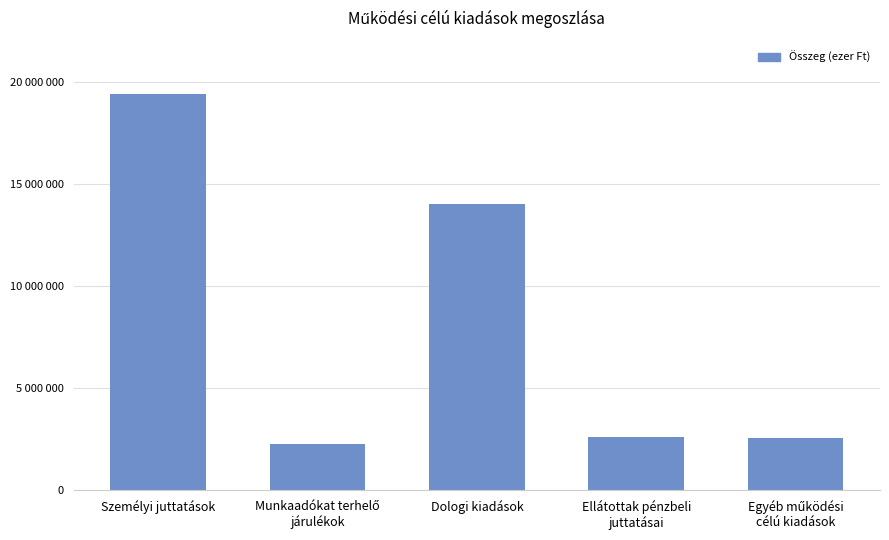

Are the bars horizontal?

No